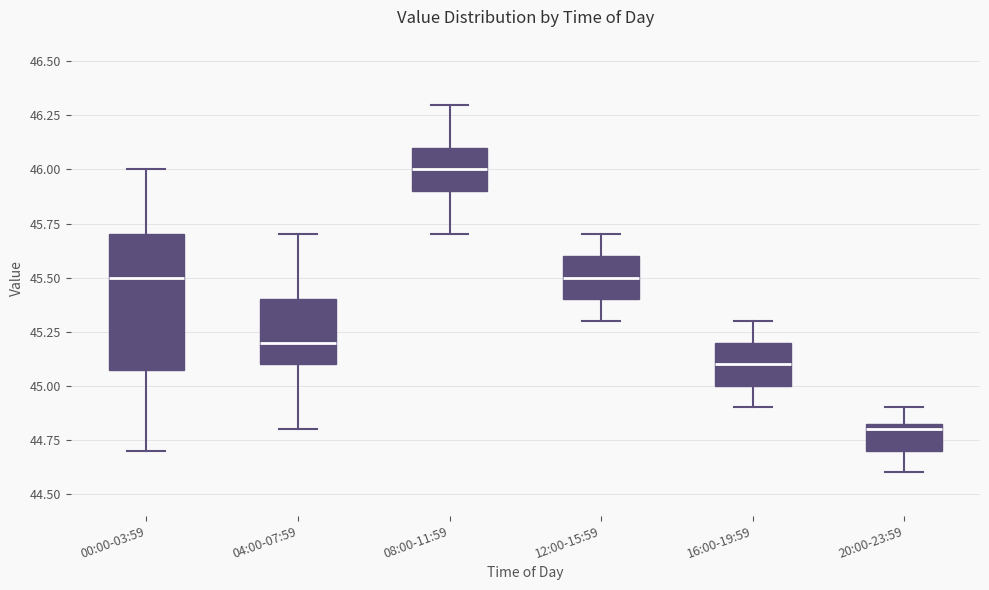

Where is the upper edge of the box for 04:00-07:59 on the y-axis? The values are not printed on the chart, so give them approximately, as read against the axis.

45.40